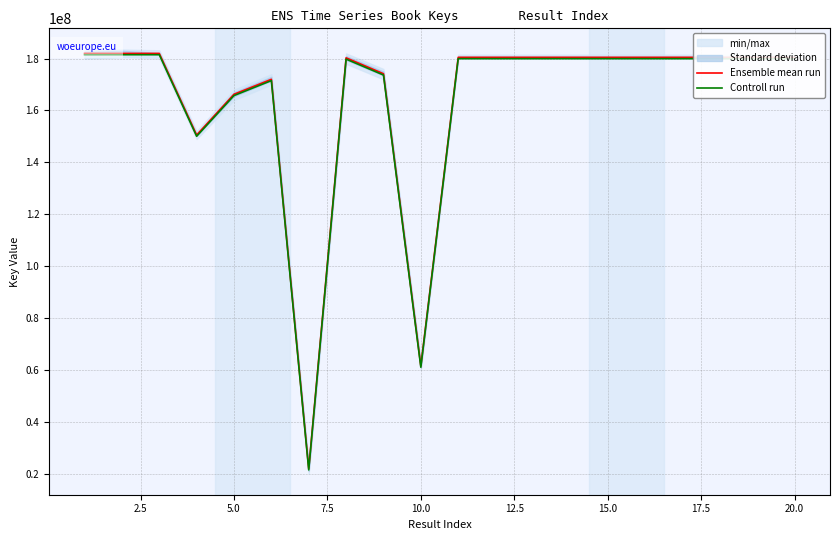

What is the lowest value of the Controll run series?

21381284